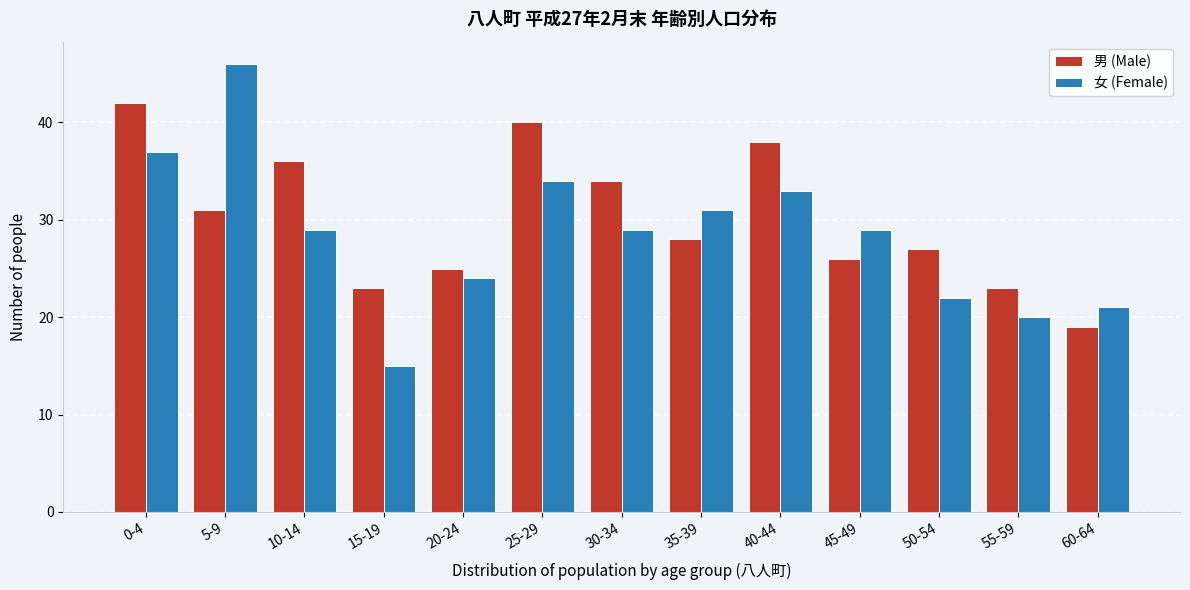

Reading left to right, list all the values displayed in this chart.

男 (Male): 0-4=42	5-9=31	10-14=36	15-19=23	20-24=25	25-29=40	30-34=34	35-39=28	40-44=38	45-49=26	50-54=27	55-59=23	60-64=19
女 (Female): 0-4=37	5-9=46	10-14=29	15-19=15	20-24=24	25-29=34	30-34=29	35-39=31	40-44=33	45-49=29	50-54=22	55-59=20	60-64=21